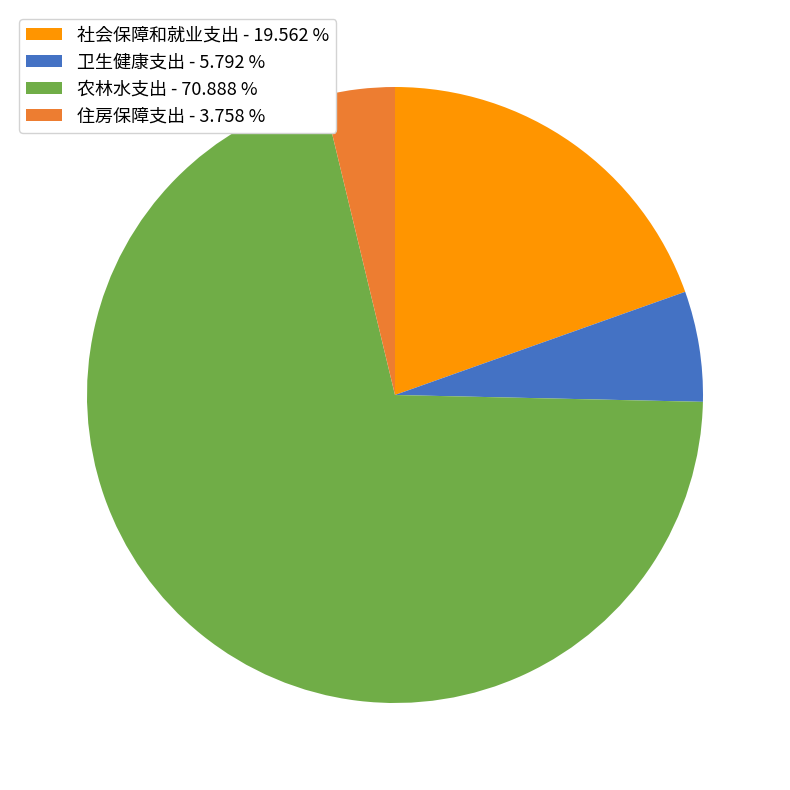

Is there a majority slice in this chart?

Yes